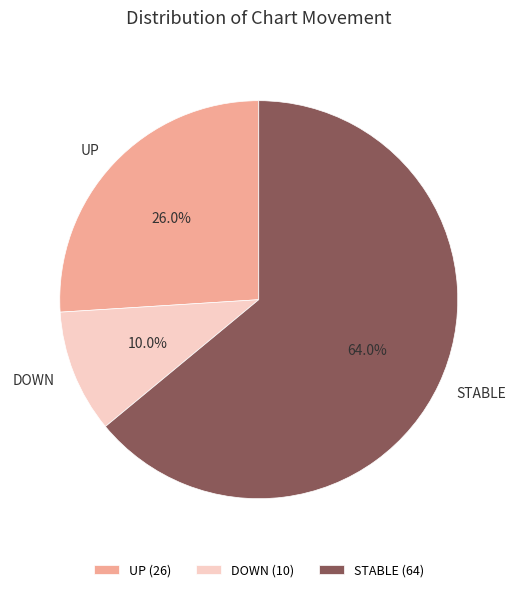

Which category has the biggest portion of the pie?

STABLE (64)